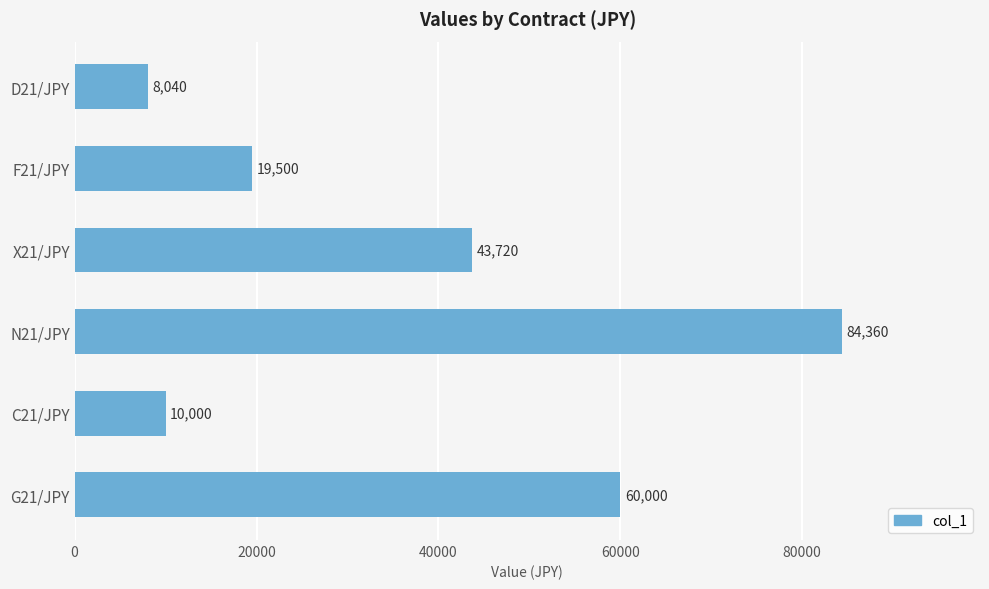

What is the sum of all values?

225620